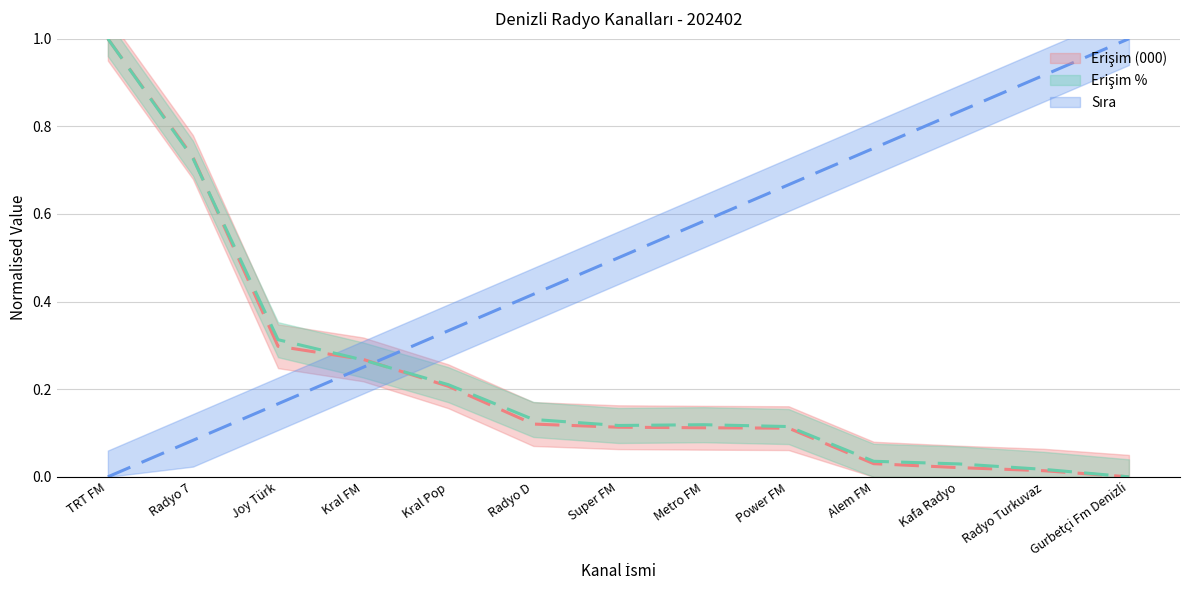

What is the maximum value for Erişim %?

1.0